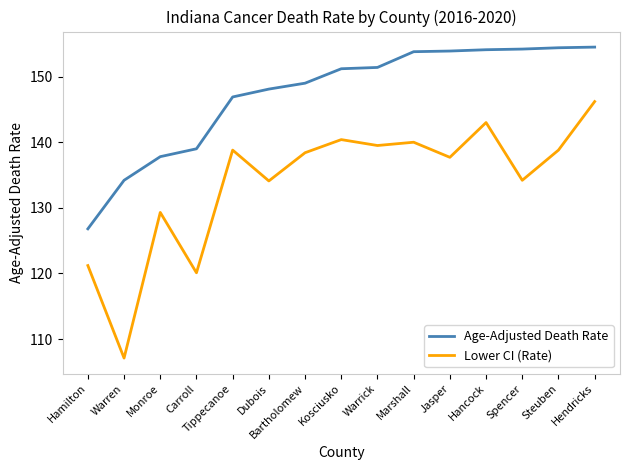

Which series has the largest range (max minus min)?

Lower CI (Rate)